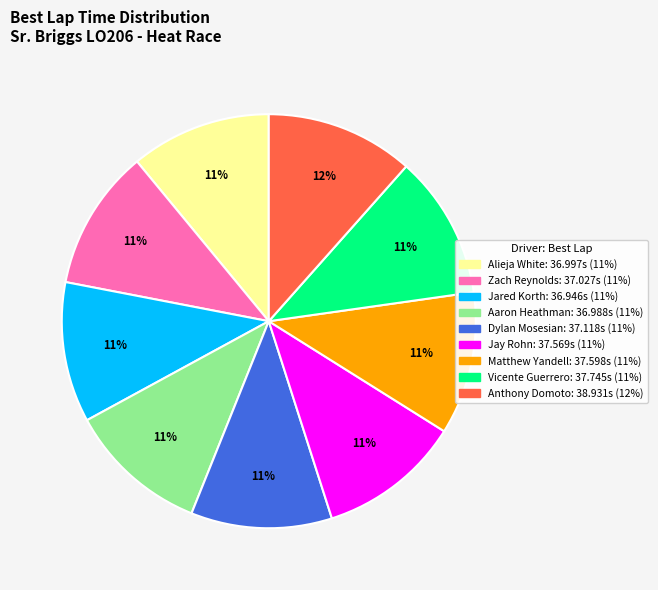

To the nearest percent, what percentage of the pie is Jay Rohn?

11%